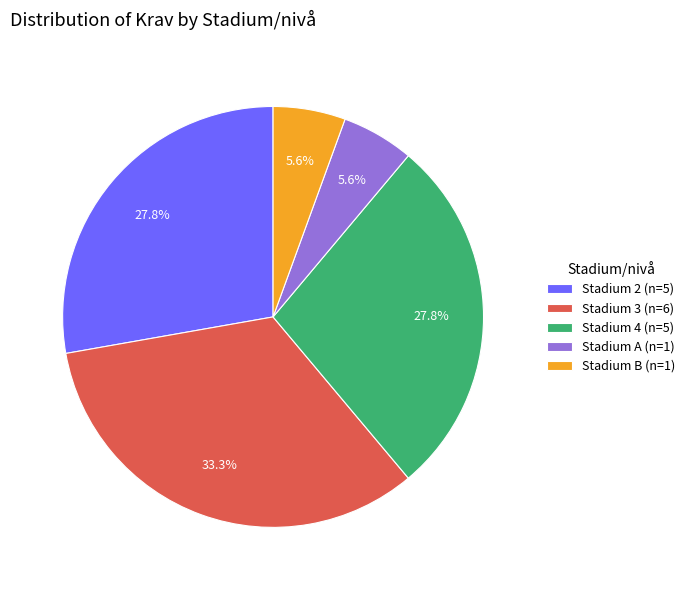

Count the number of slices in the pie.

5